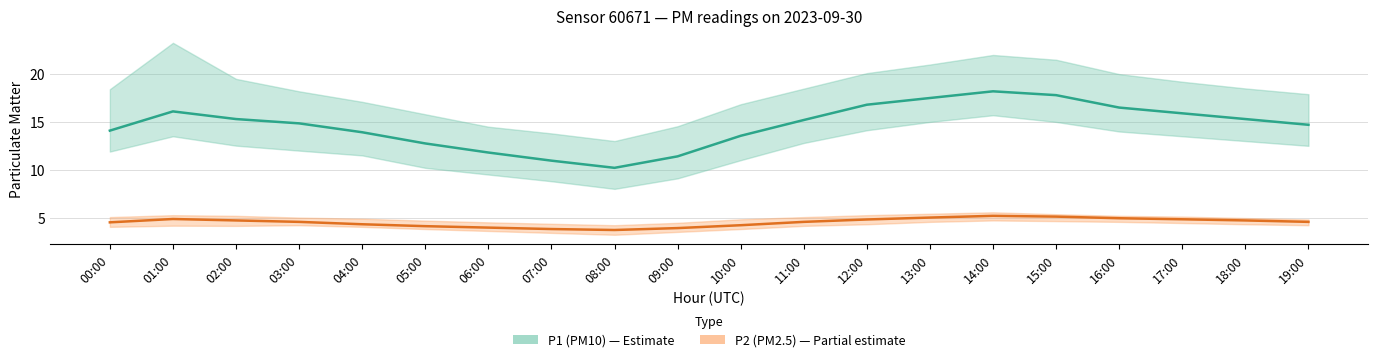

At how many categories does at least one series exceed 6?

20